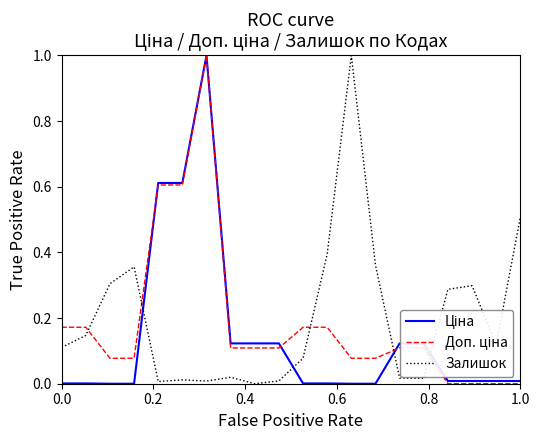

Which series has the largest total across all categories?

Залишок